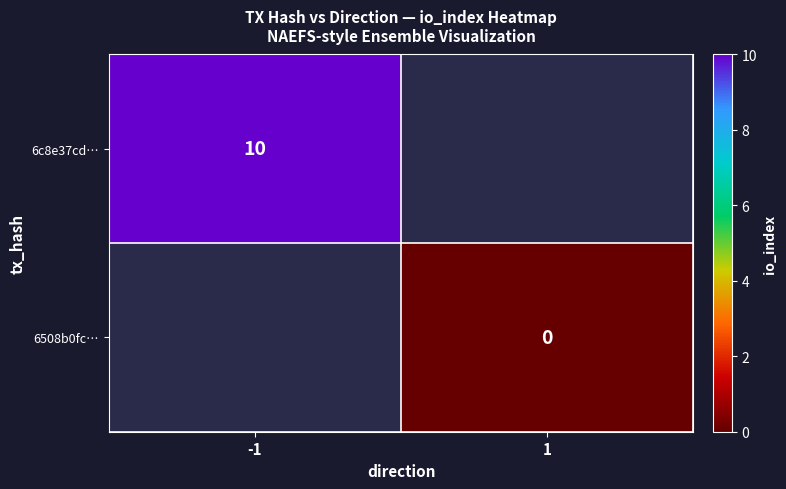

At how many categories does at least one series exceed 2?

1